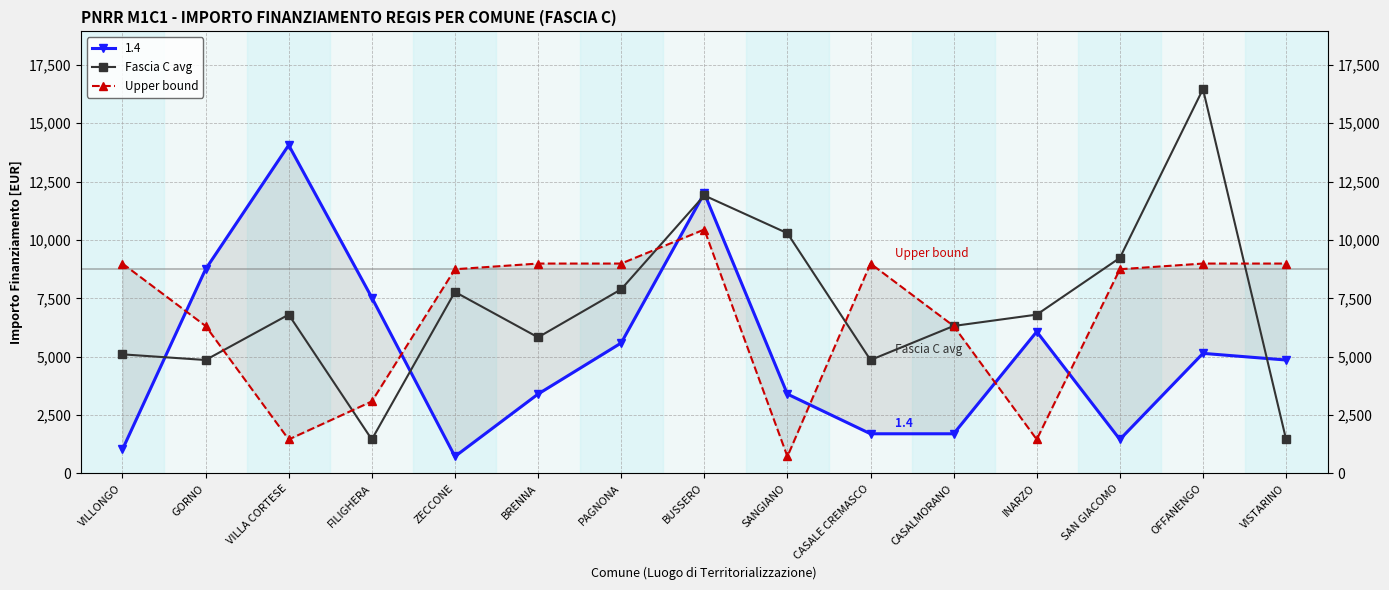

Rank the series by their average value, from highest to lowest.

Fascia C avg, Upper bound